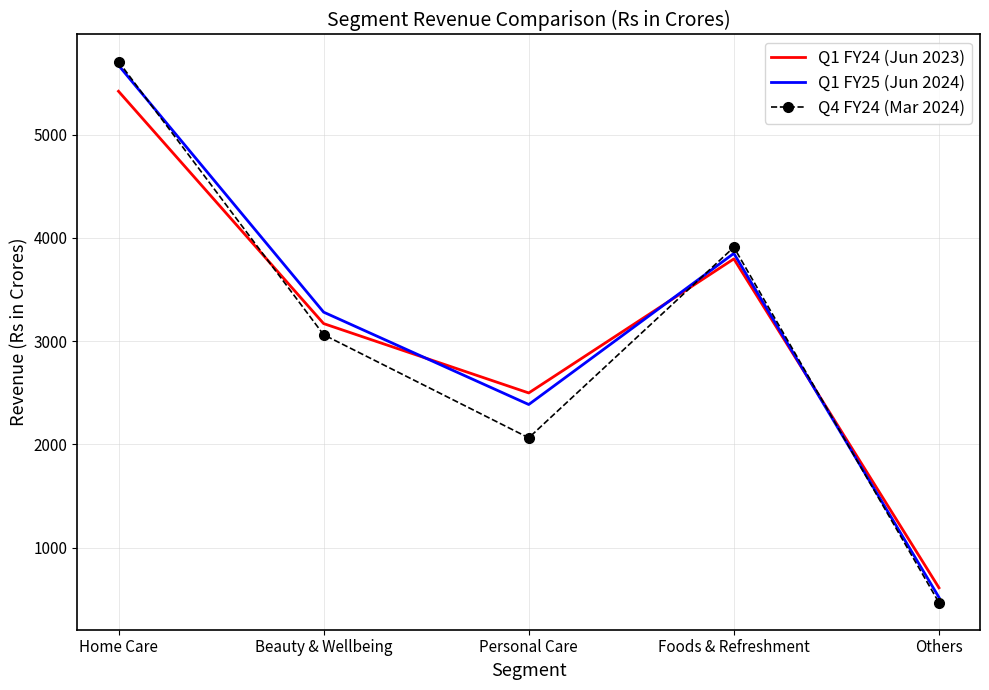

Which category has the highest value across all series?

Home Care